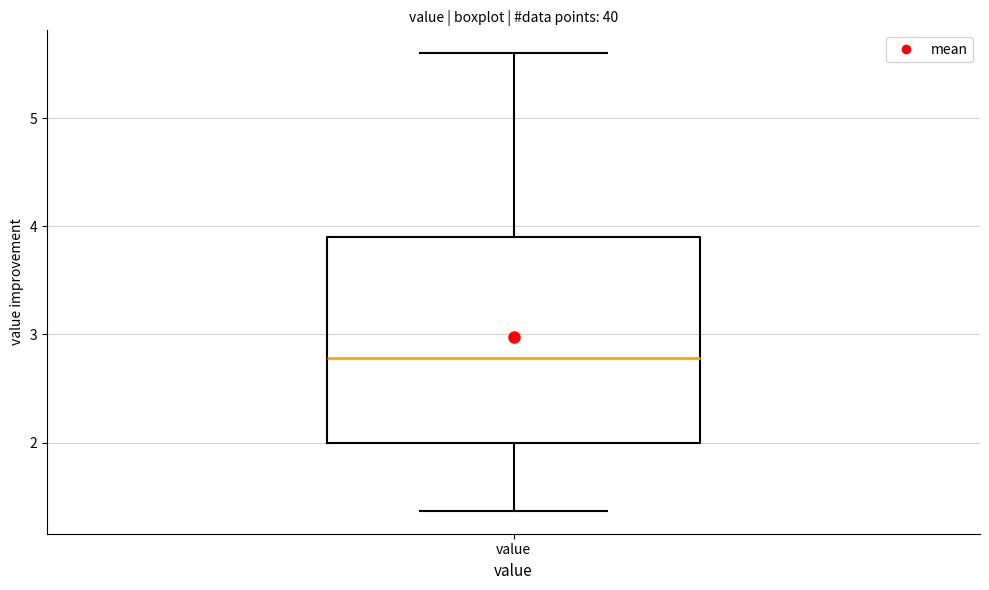

Transcribe this box plot: give where the median line is, the range the box spans, and where the two whiskers end, as read against the y-axis. The values are not printed on the chart, so give them approximately, as read against the axis.

median 2.8, box 2.0 to 3.9, whiskers 1.4 to 5.6